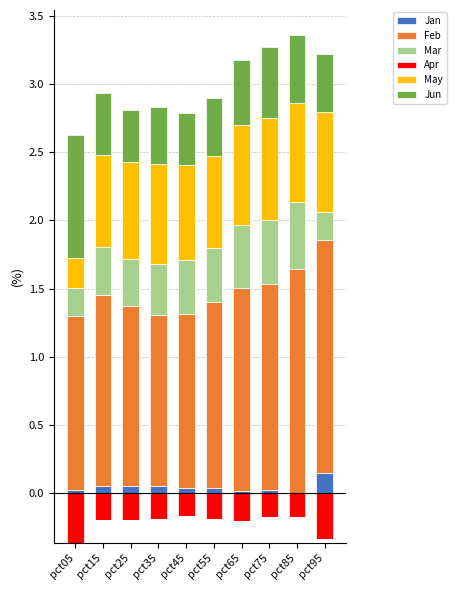

Which category has the lowest value in the Feb series?

pct35